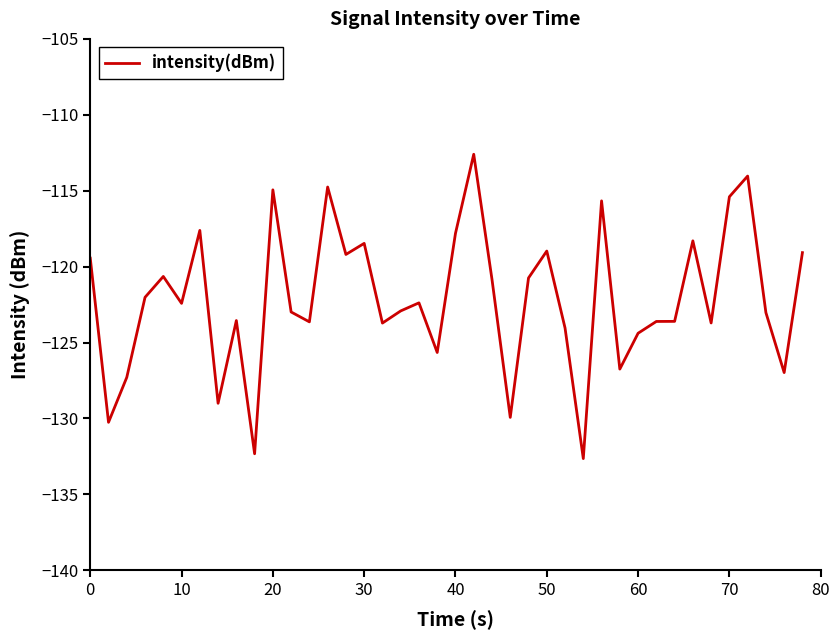

What is the minimum value shown in the chart?

-132.6